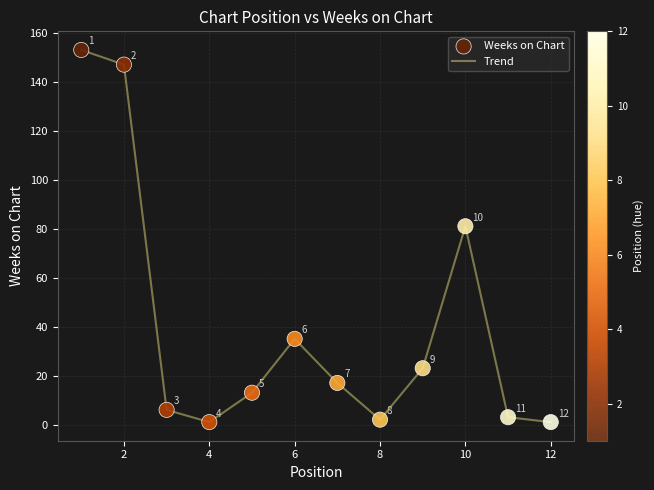

What is the greatest value displayed?

153